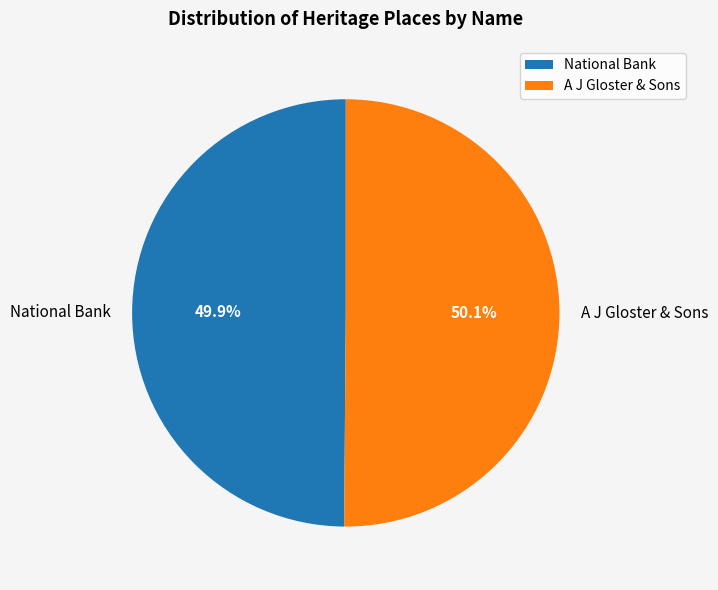

What portion of the pie excludes A J Gloster & Sons?

49.9%